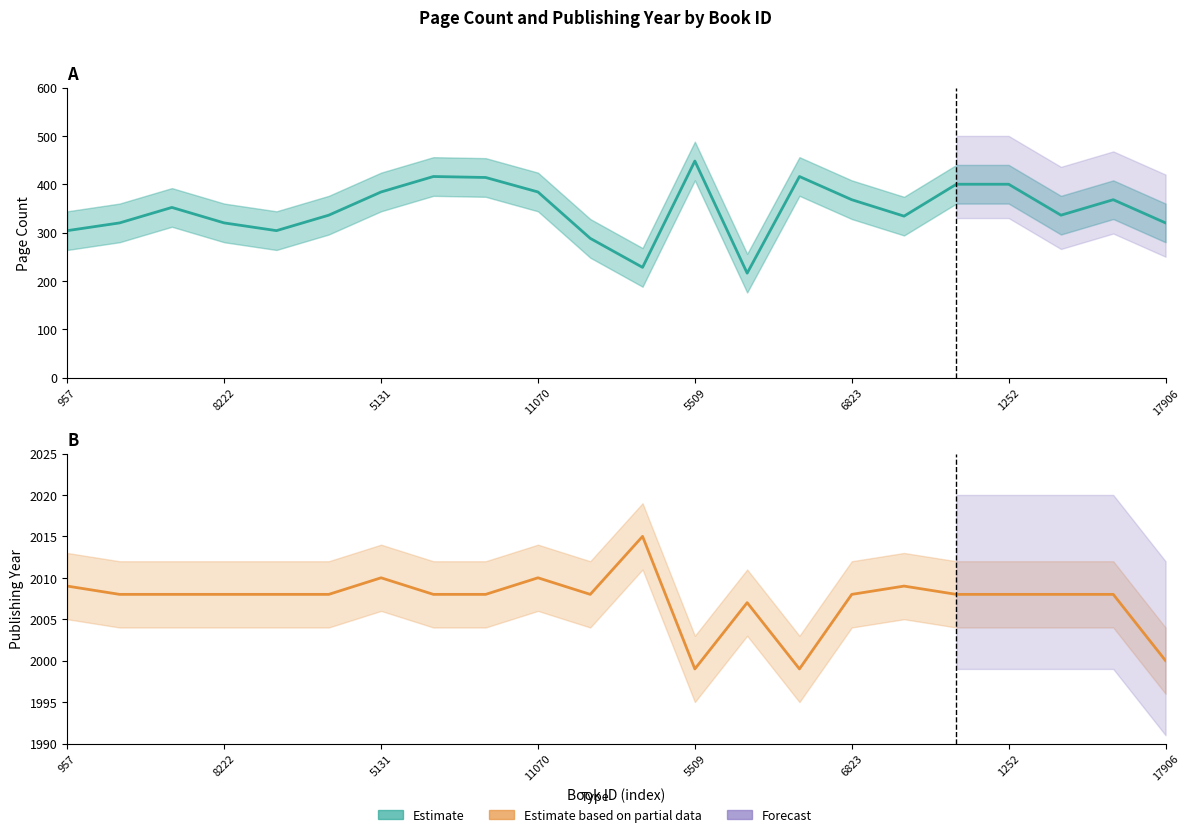

Which series changed the most between 13 and 19?

pageCount